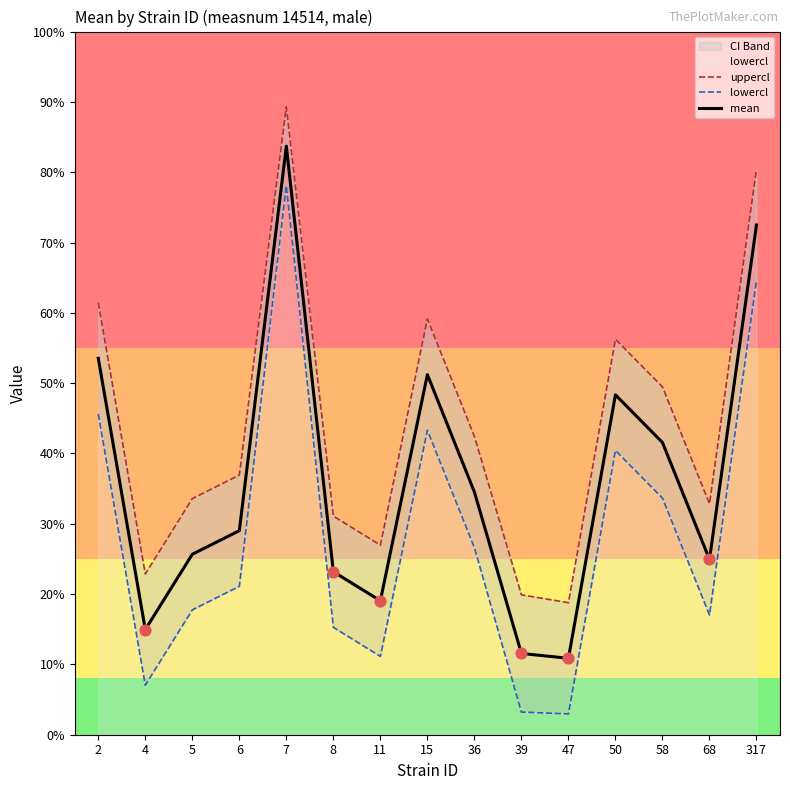

Which series reaches the maximum Y coordinate?

uppercl